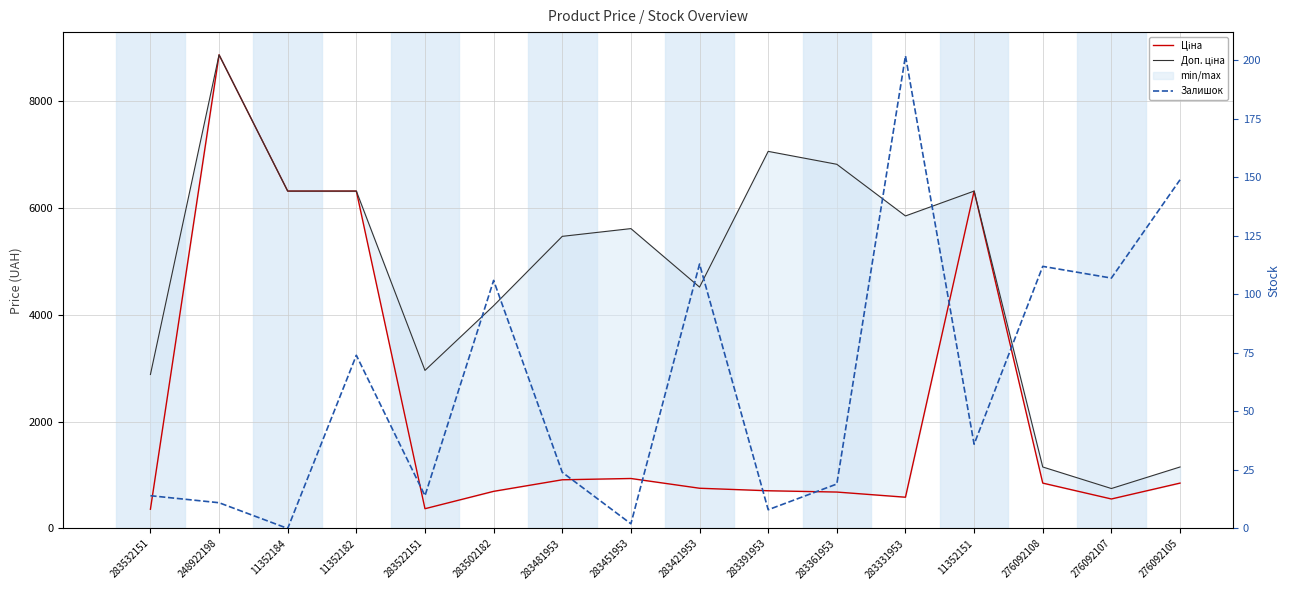

True or false: Залишок and Доп. ціна cross at least once.

False